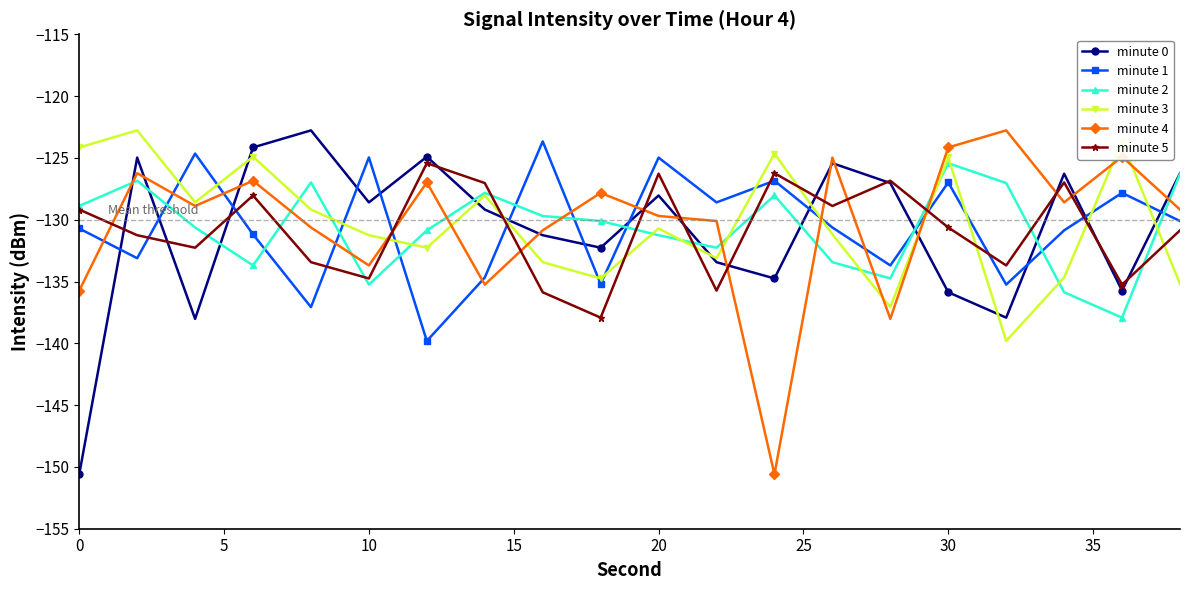

Count the number of categories in the chart.

20